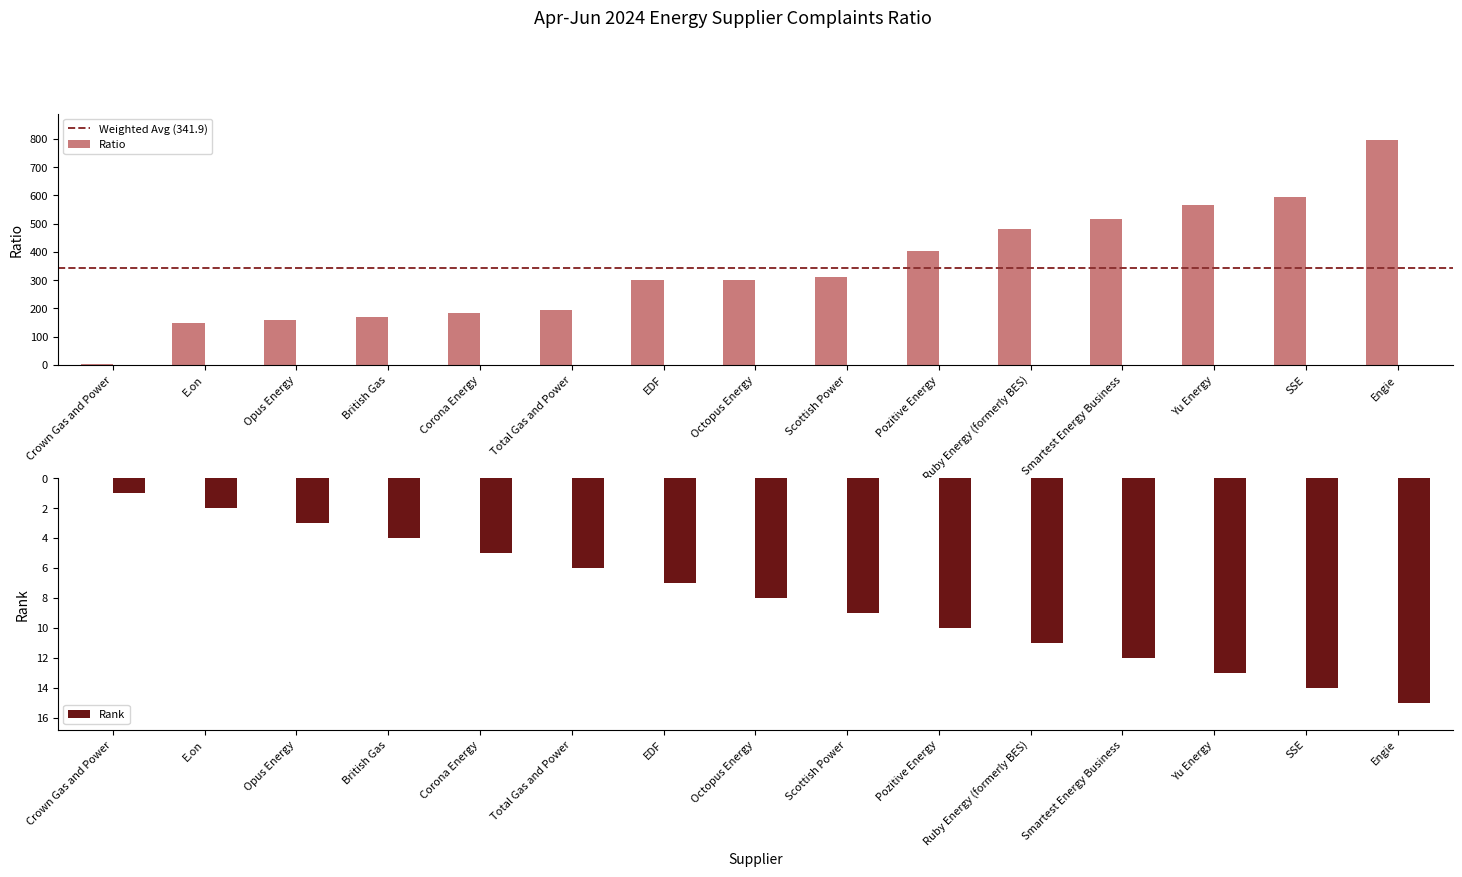

Where is Rank nearest to the value 8?

Octopus Energy